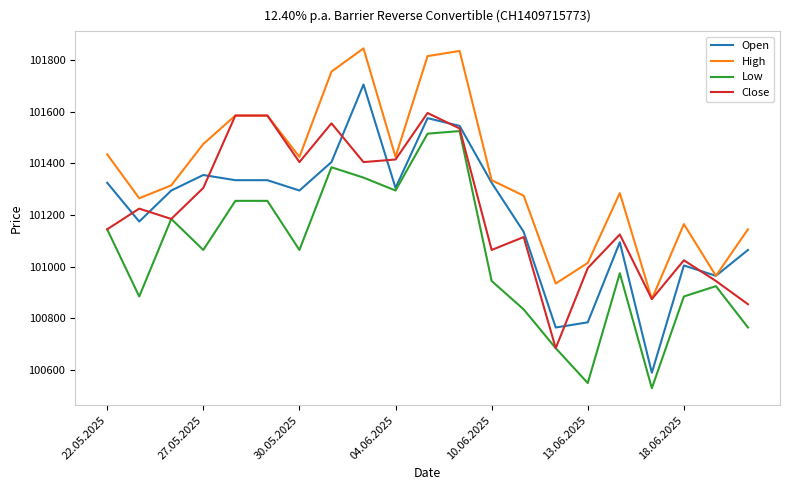

True or false: Open has more than 2 points higher than both neighbors.

True